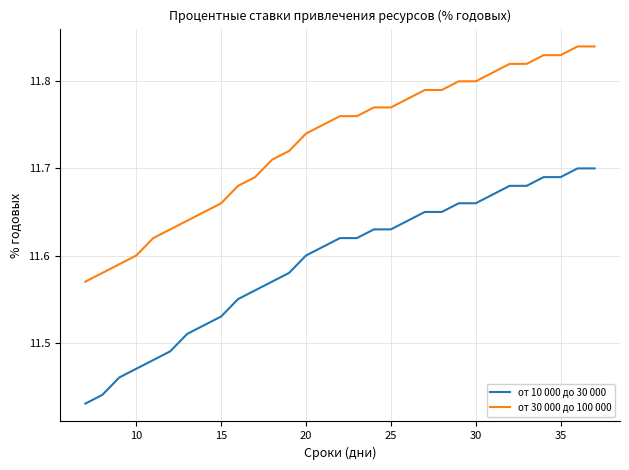

Which series has the largest total across all categories?

от 30 000 до 100 000